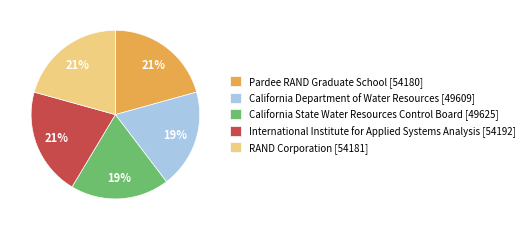

To the nearest percent, what is the average slice percentage?

20%